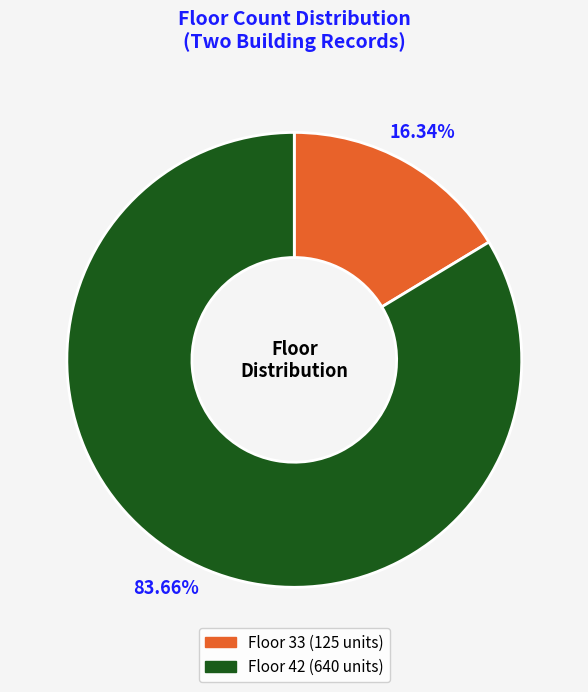

Is there a majority slice in this chart?

Yes